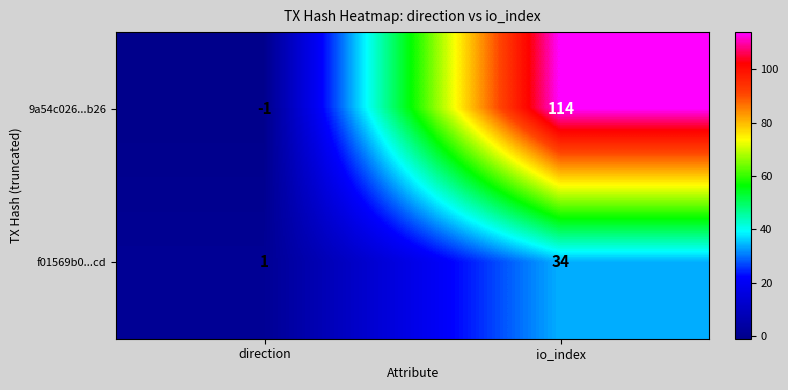

How many categories are shown in the chart?

2